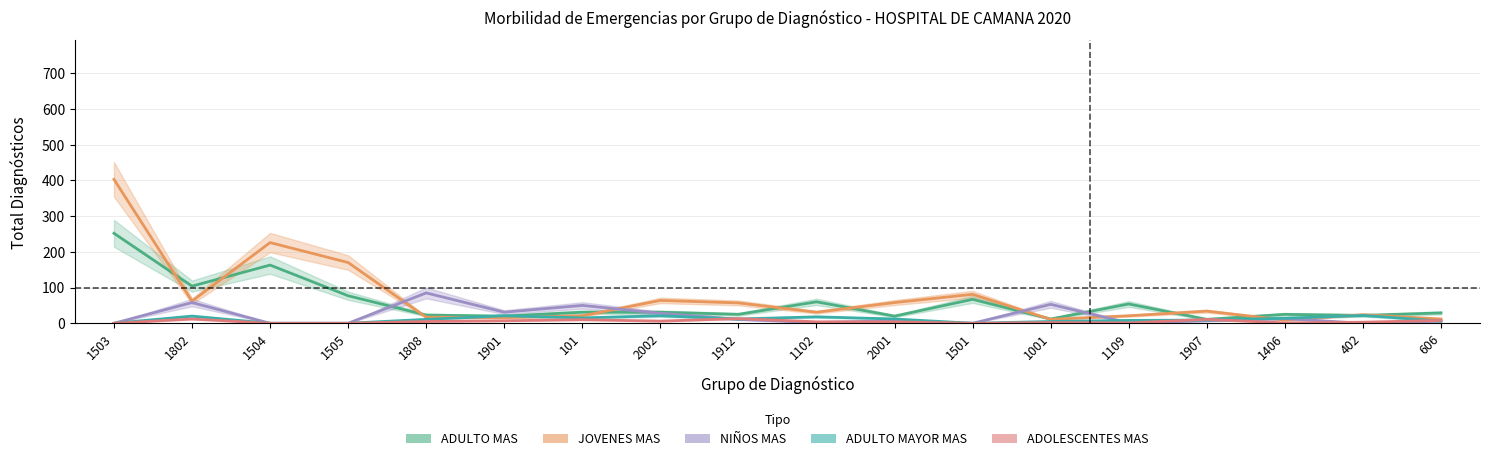

How many distinct data groups are displayed?

5